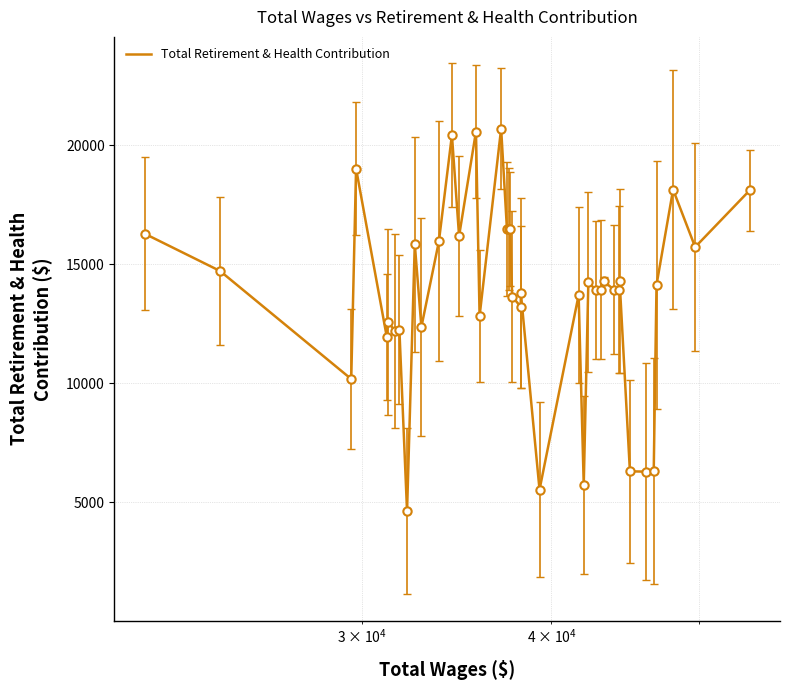

What is the maximum value shown in the chart?

20696